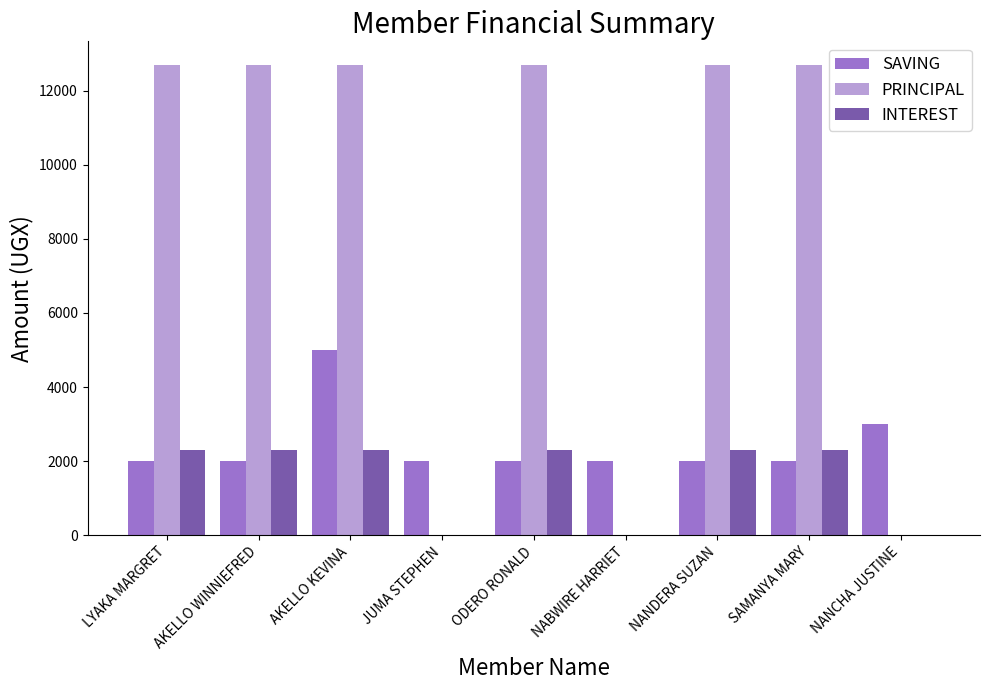

Where is SAVING nearest to the value 3500?

NANCHA JUSTINE